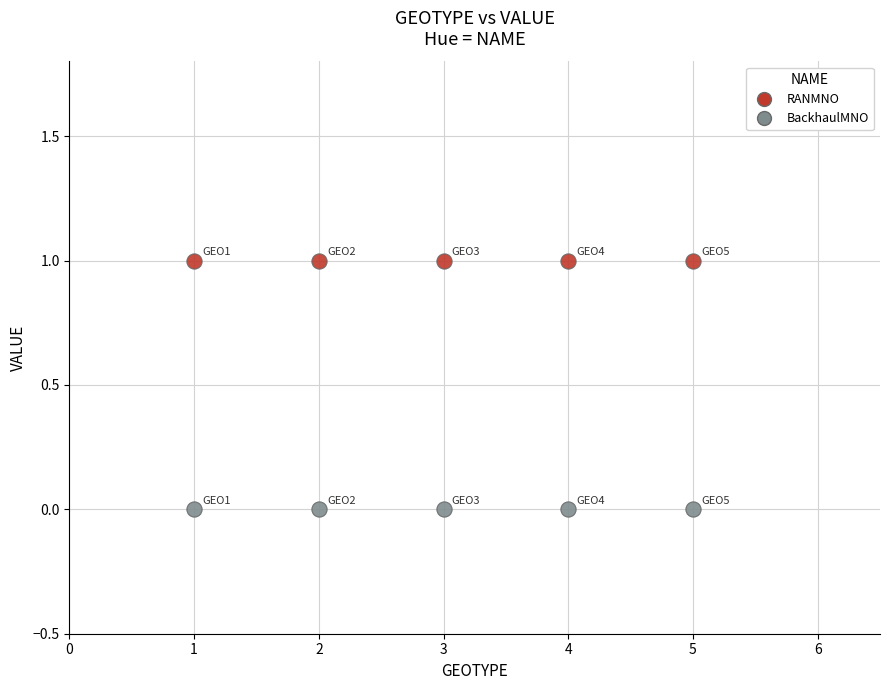

Across all data points, what is the average X value?

3